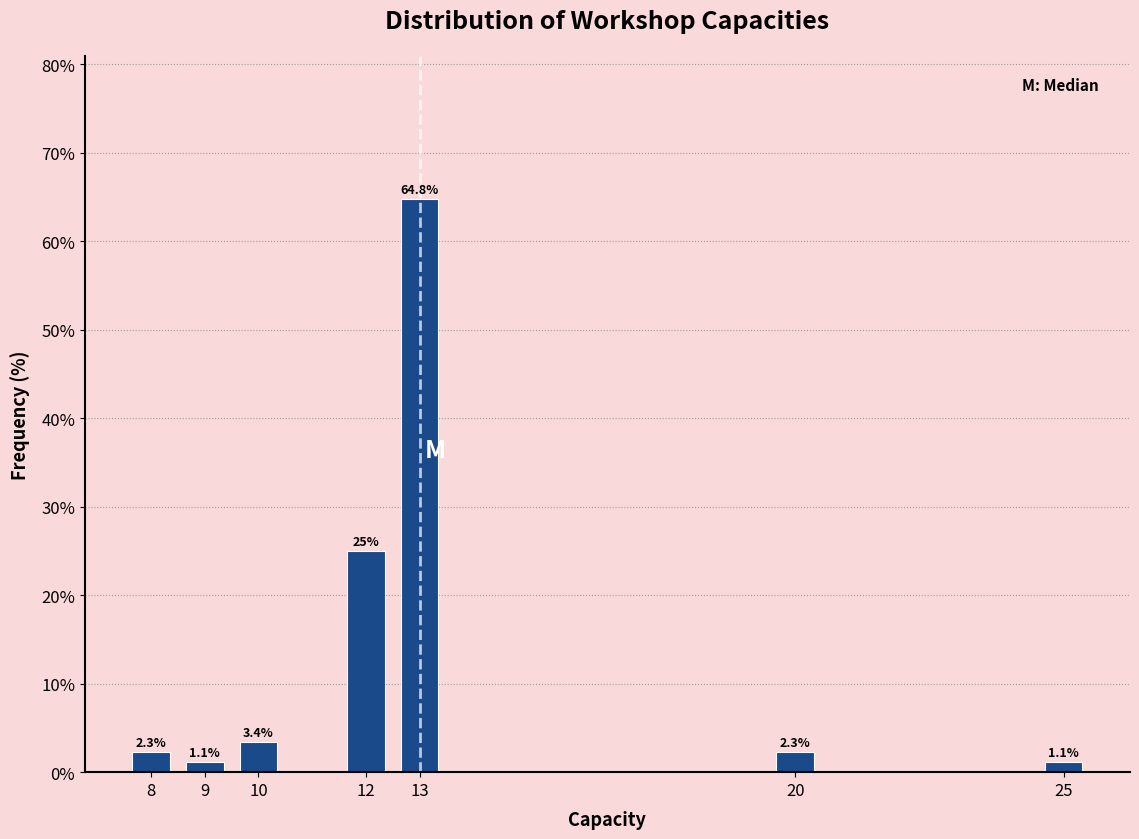

Reading left to right, list all the values displayed in this chart.

2.3	1.1	3.4	25.0	64.8	2.3	1.1